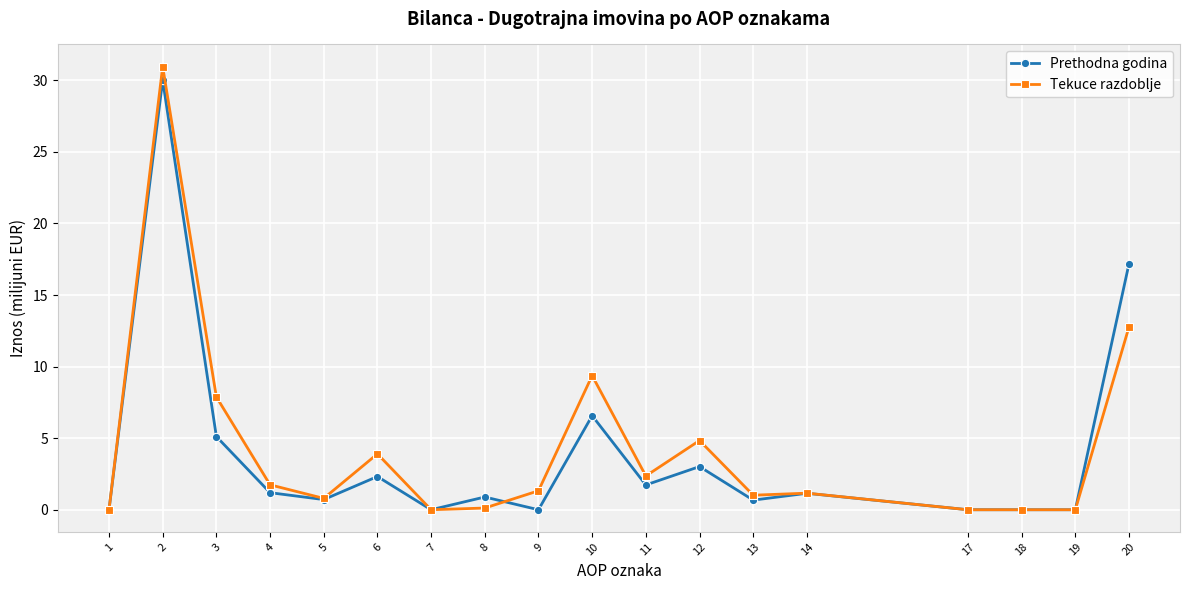

What is the maximum value for Prethodna godina?

30.0